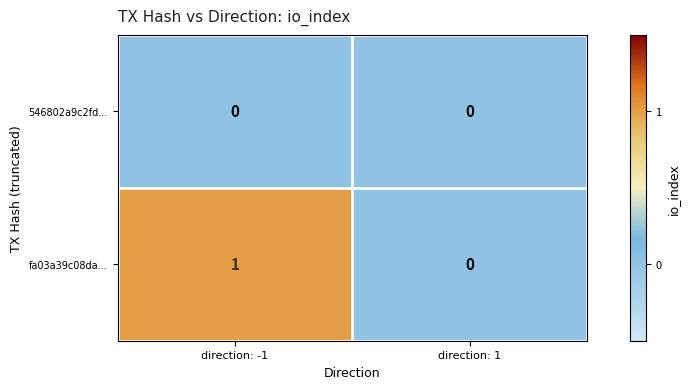

Which series changed the most between direction: -1 and direction: 1?

fa03a39c08da...